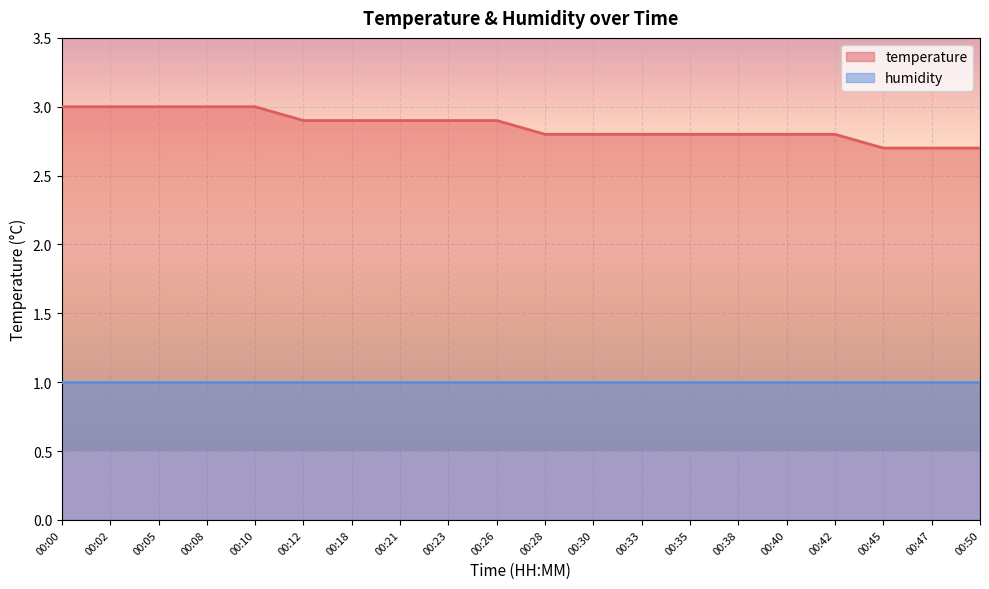

True or false: the data has more than 2 interior local peaks.

False